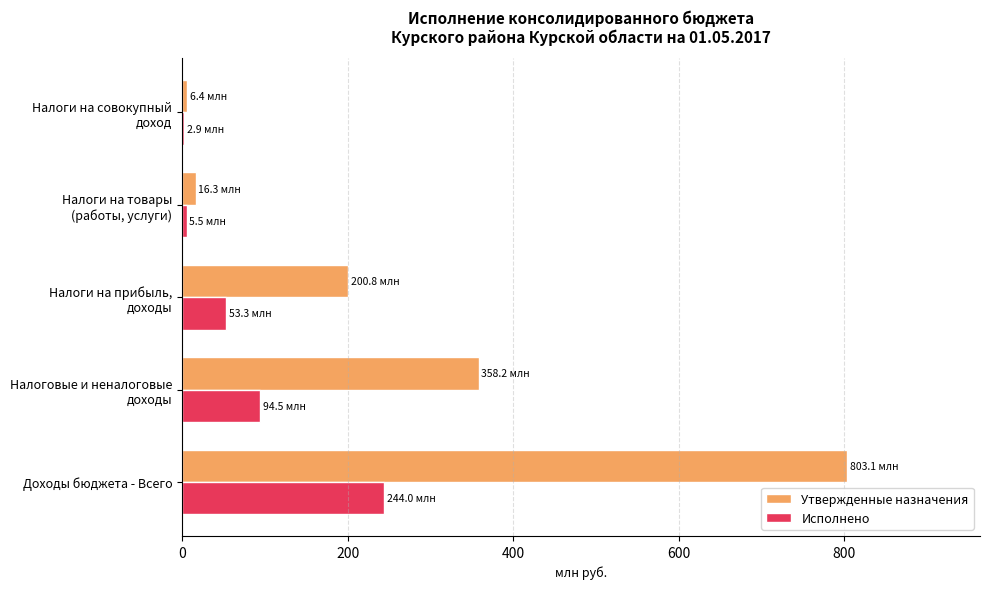

The Утвержденные назначения series shows 1262.4 at Доходы бюджета - Всего. True or false?

False